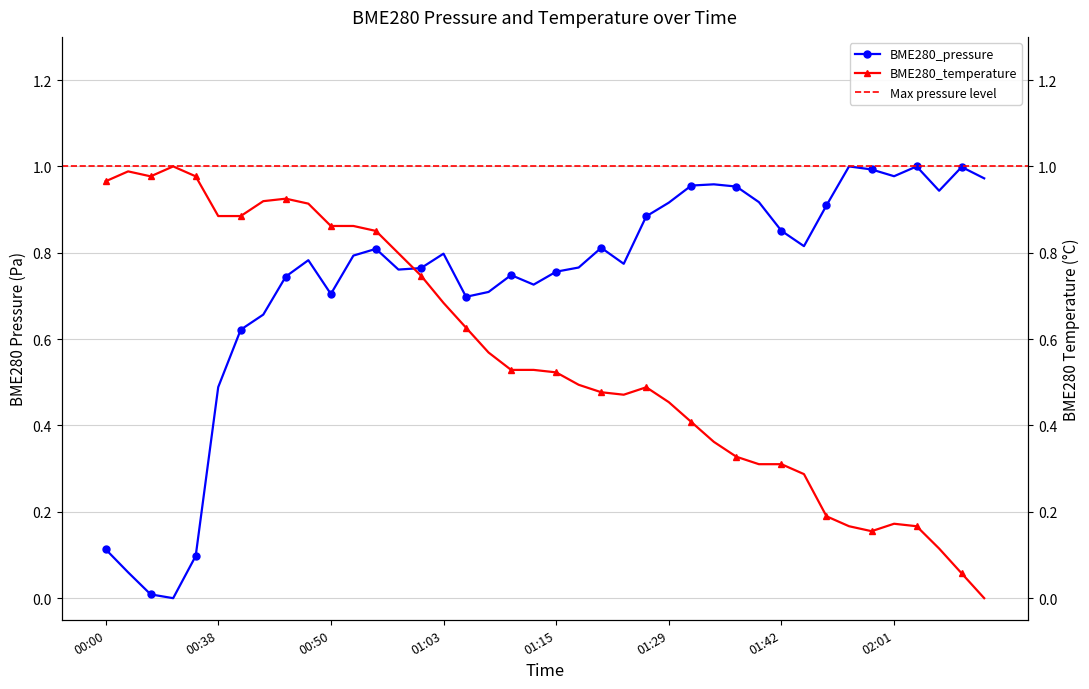

Reading right to left, extract all data points from this chart.

BME280_pressure: 1.0	1.0	0.9	1.0	1.0	1.0	1.0	0.9	0.8	0.9	0.9	1.0	1.0	1.0	0.9	0.9	0.8	0.8	0.8	0.8	0.7	0.7	0.7	0.7	0.8	0.8	0.8	0.8	0.8	0.7	0.8	0.7	0.7	0.6	0.5	0.1	0.0	0.0	0.1	0.1
BME280_temperature: 0.0	0.1	0.1	0.2	0.2	0.2	0.2	0.2	0.3	0.3	0.3	0.3	0.4	0.4	0.5	0.5	0.5	0.5	0.5	0.5	0.5	0.5	0.6	0.6	0.7	0.7	0.8	0.9	0.9	0.9	0.9	0.9	0.9	0.9	0.9	1.0	1.0	1.0	1.0	1.0